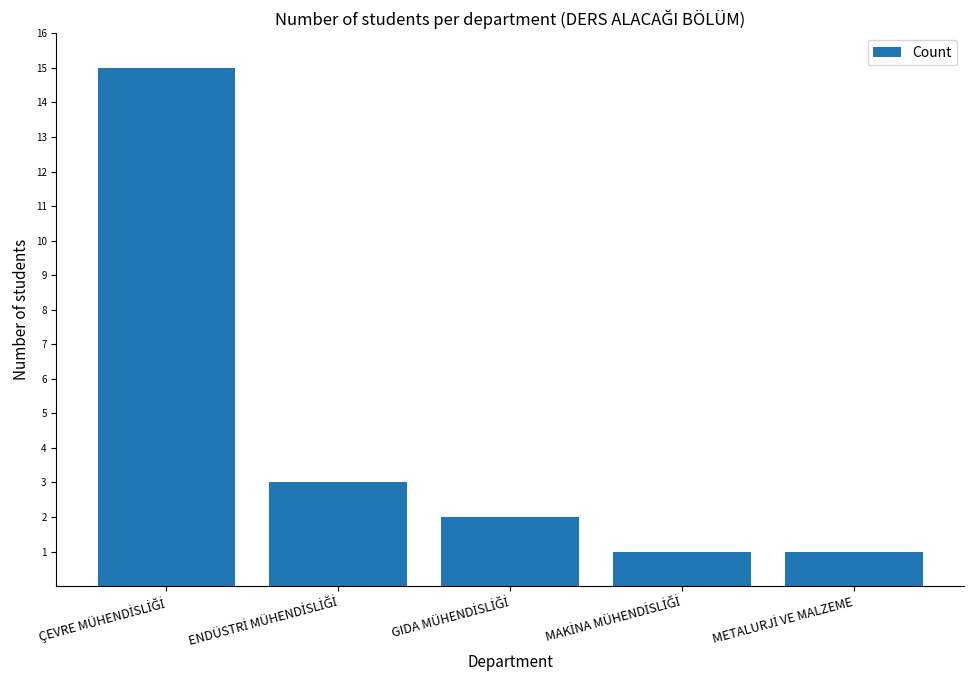

What is the greatest value displayed?

15